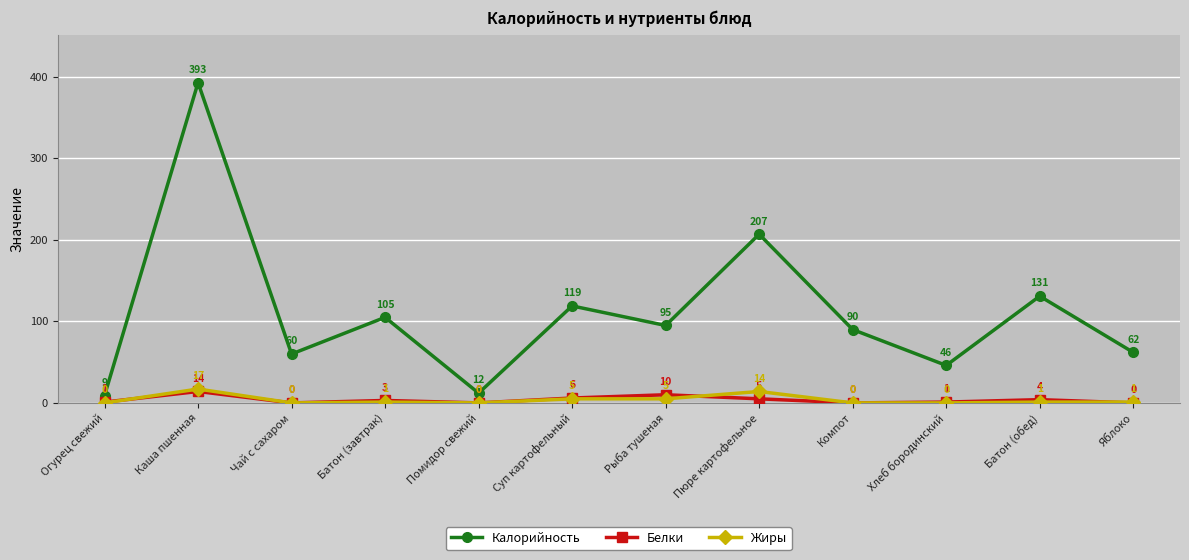

How many categories are shown in the chart?

12